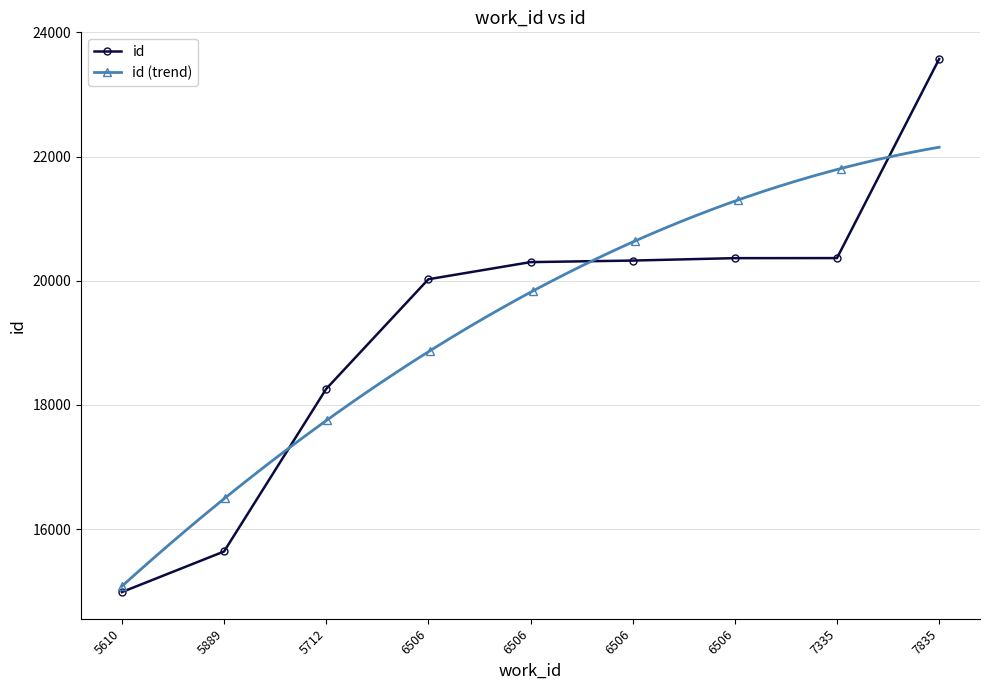

The chart shows a value of 41473 at 7835. True or false?

False